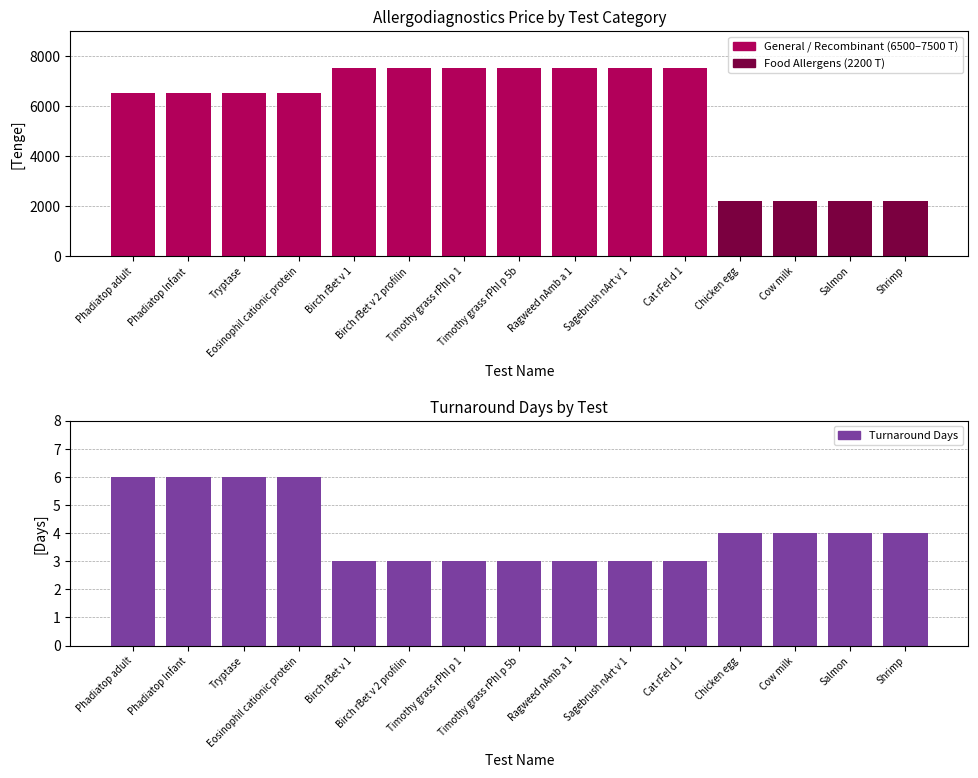

What is the difference between the maximum and minimum values in the Turnaround Days series?

3